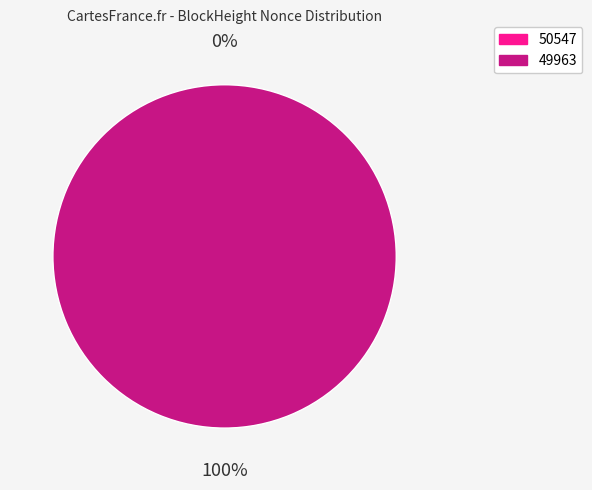

True or false: 50547 accounts for 0% of the total.

True